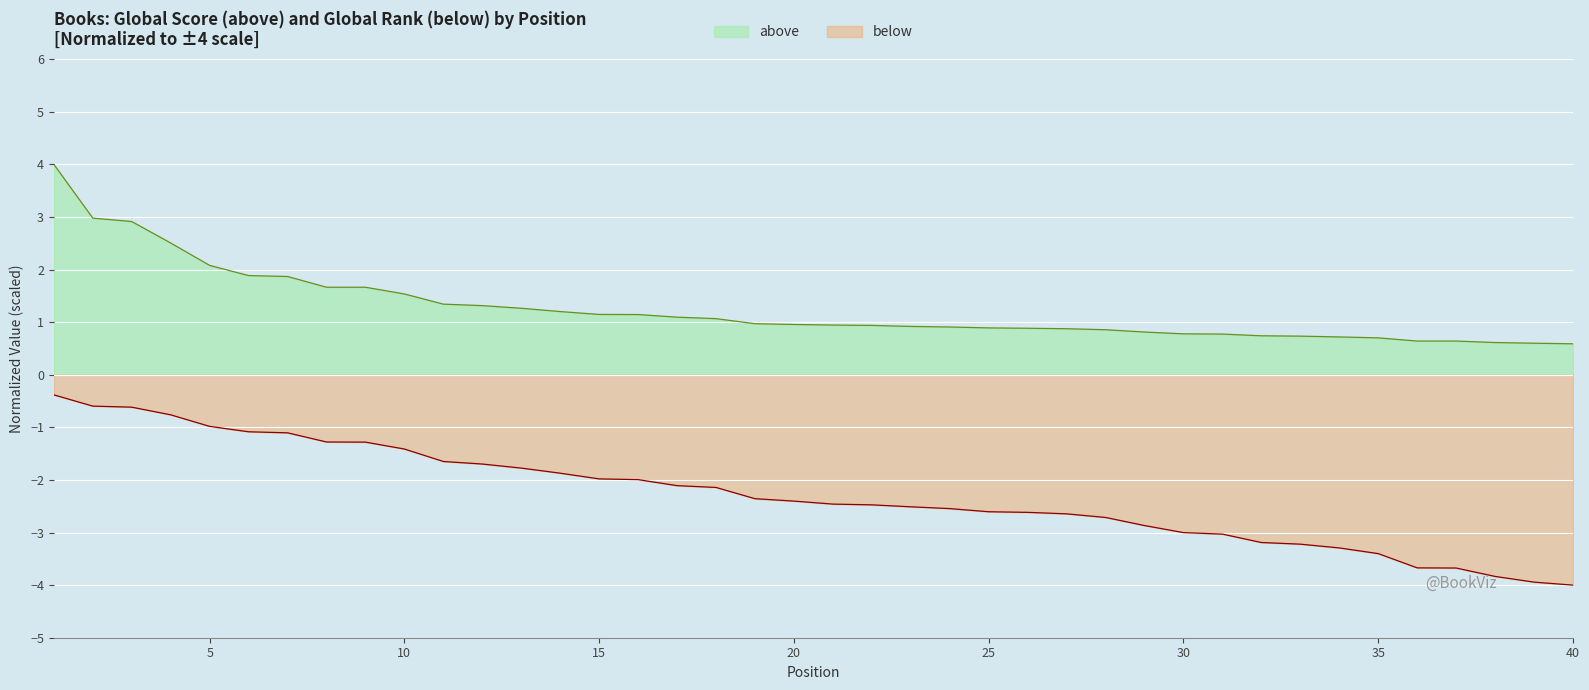

What is the smallest value displayed?

-4.0